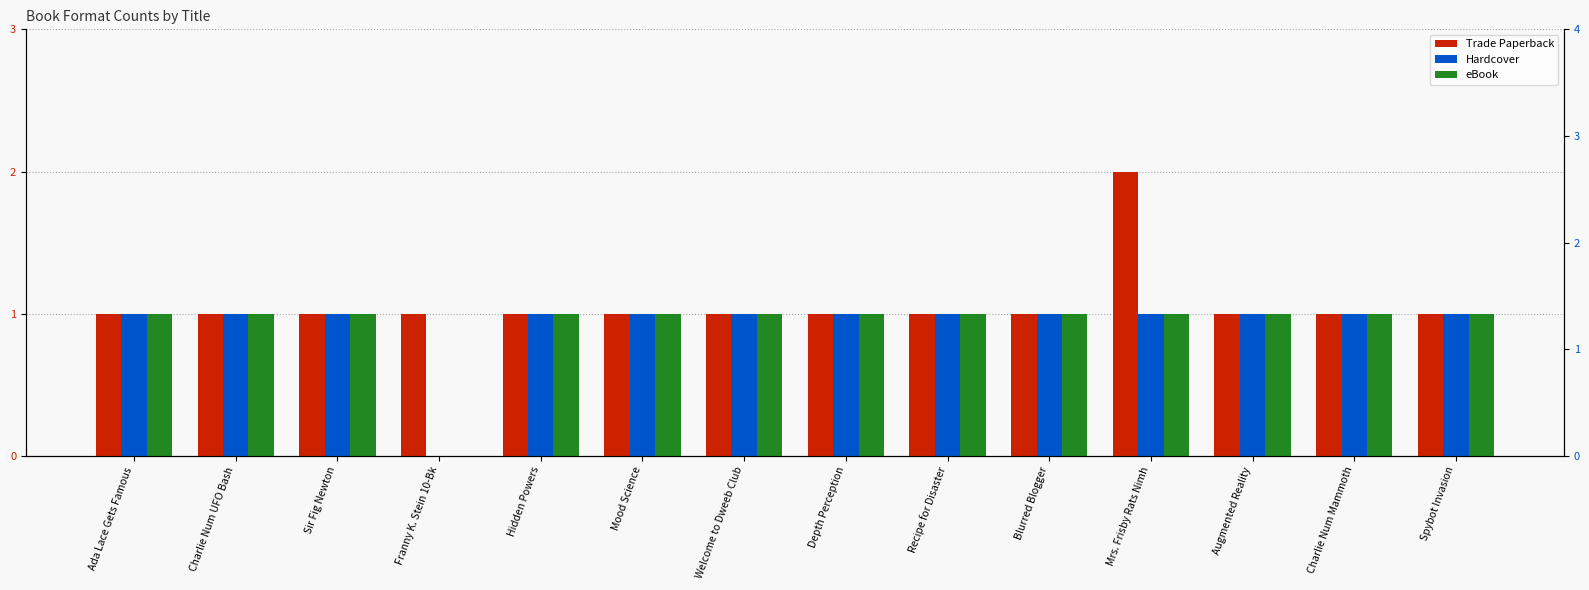

Which series has the largest total across all categories?

Trade Paperback